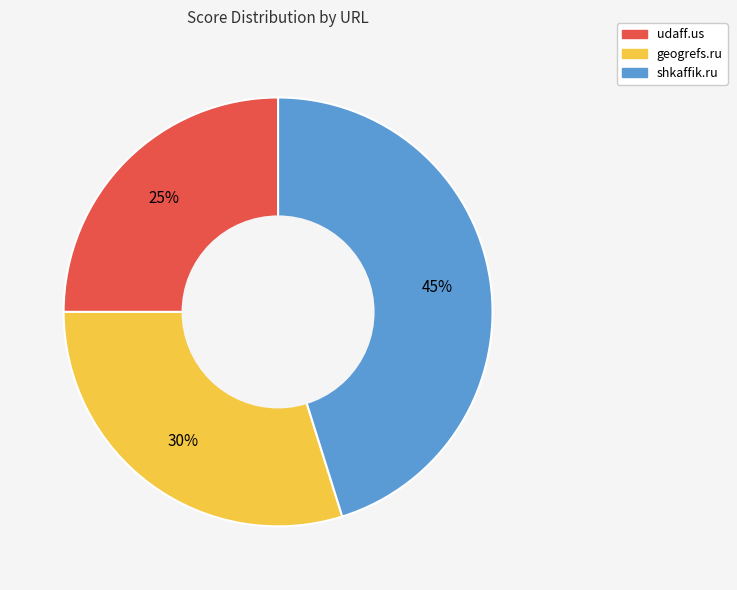

True or false: udaff.us accounts for 14% of the total.

False